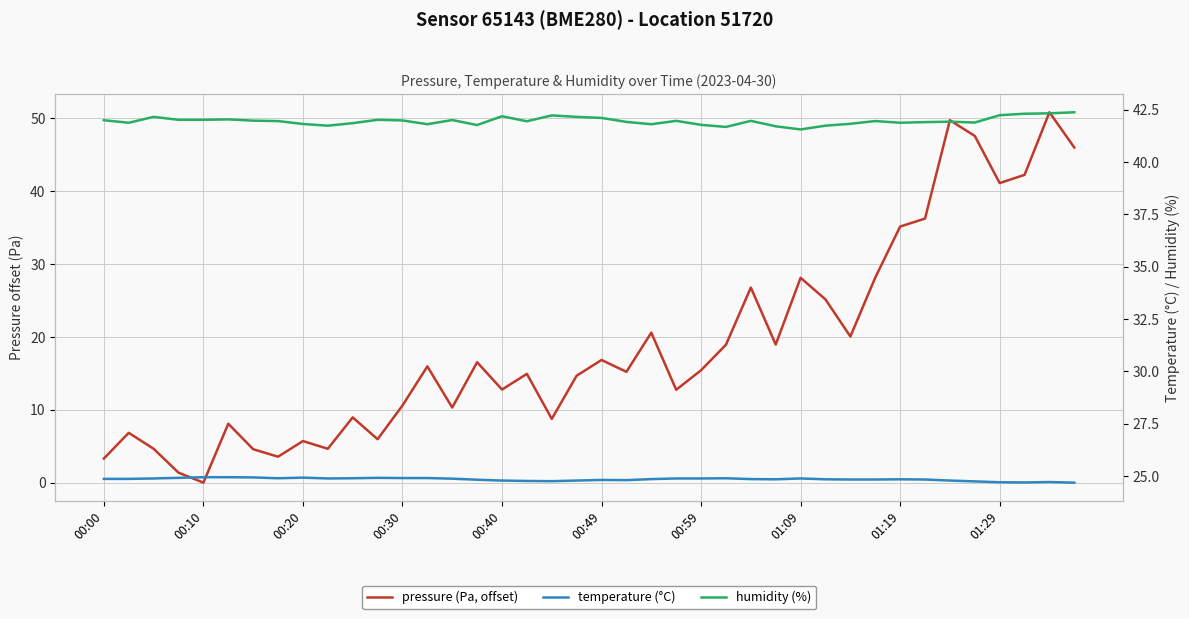

What position from the right is 00:00?

40